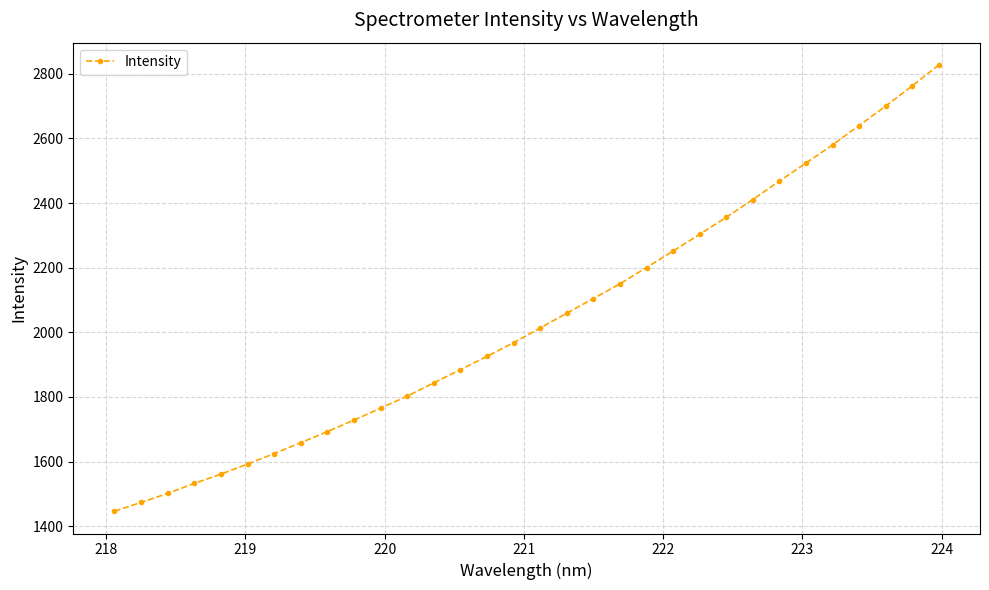

What is the minimum value shown in the chart?

1446.4